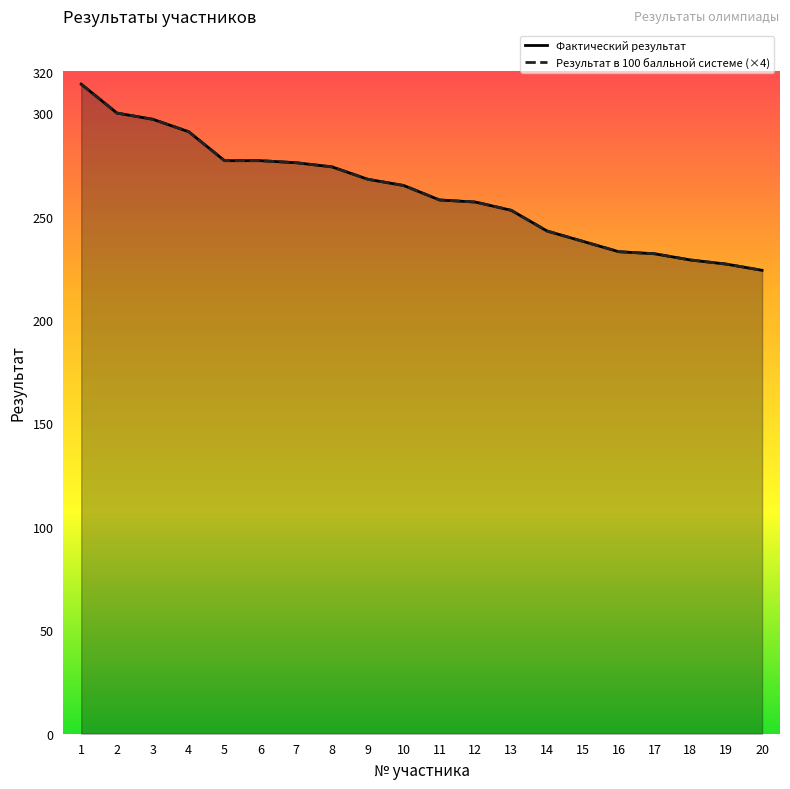

What is the sum of the Результат в 100 балльной системе values at 20 and 5?

501